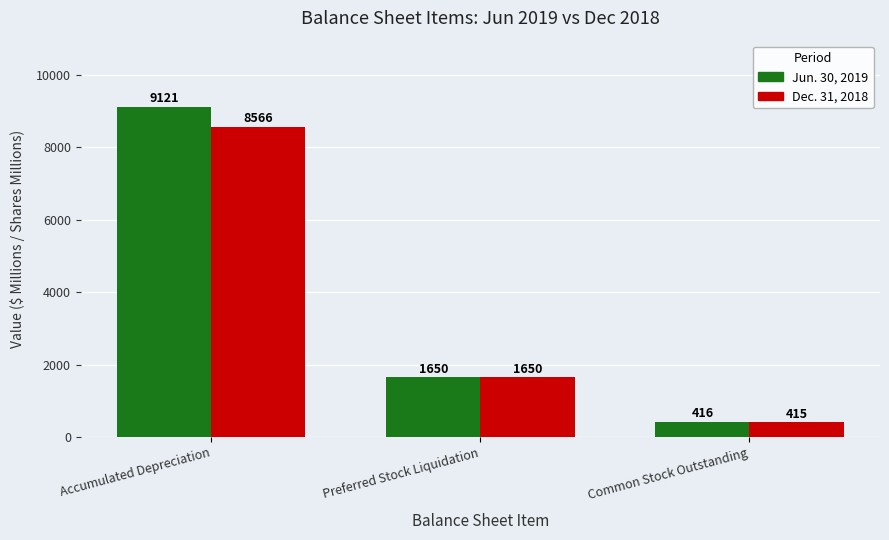

Count the Jun. 30, 2019 values in the range 416 to 9121.

3